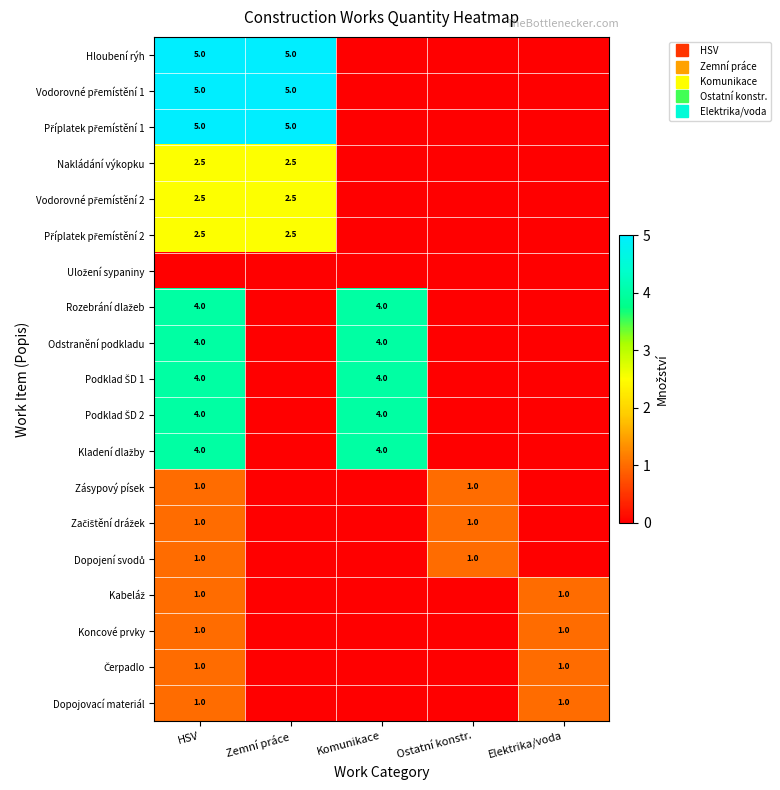

What is the total value across all series at Zemní práce?

22.5